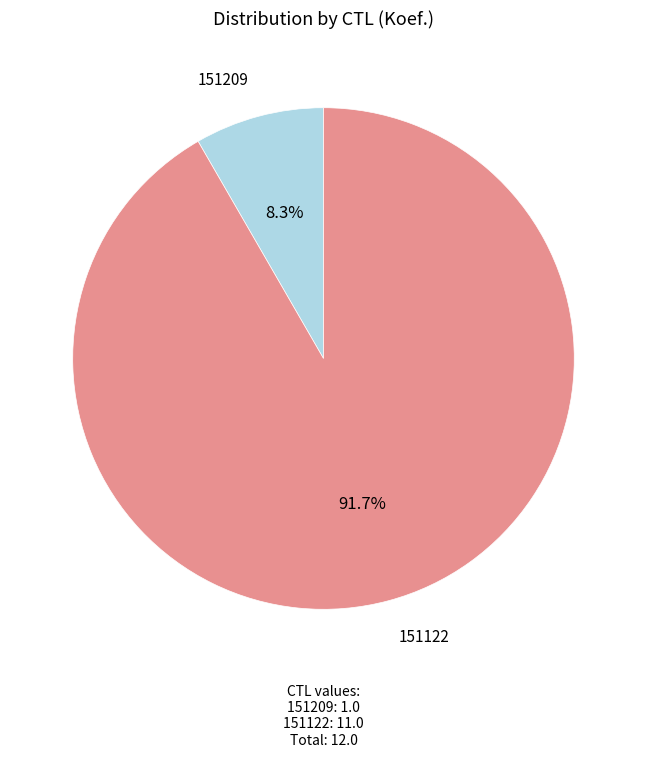

Do 151209 and 151122 together represent more than half of the pie?

Yes